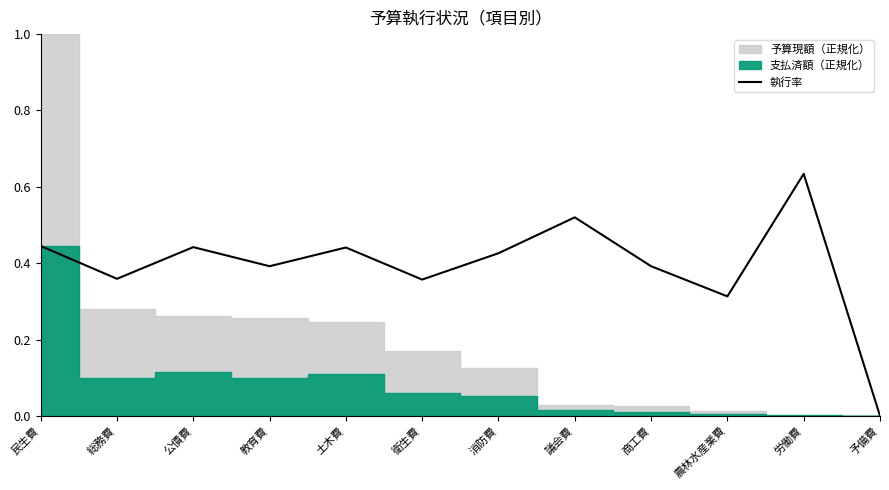

List the labels in order of value, largest first.

労働費, 議会費, 民生費, 公債費, 土木費, 消防費, 教育費, 商工費, 総務費, 衛生費, 農林水産業費, 予備費